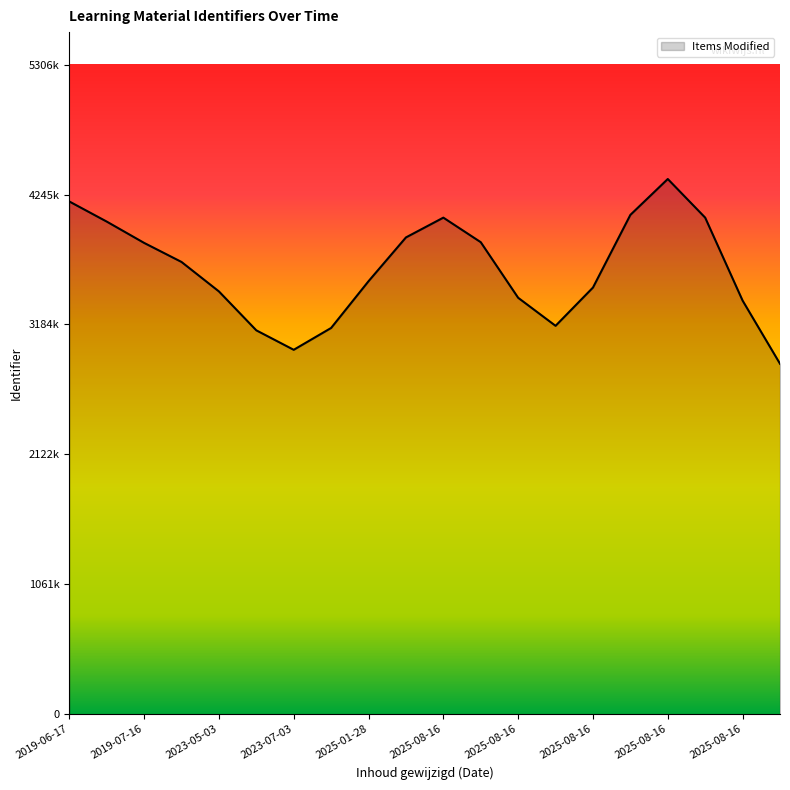

At which category does the chart reach its minimum across all series?

2025-08-16